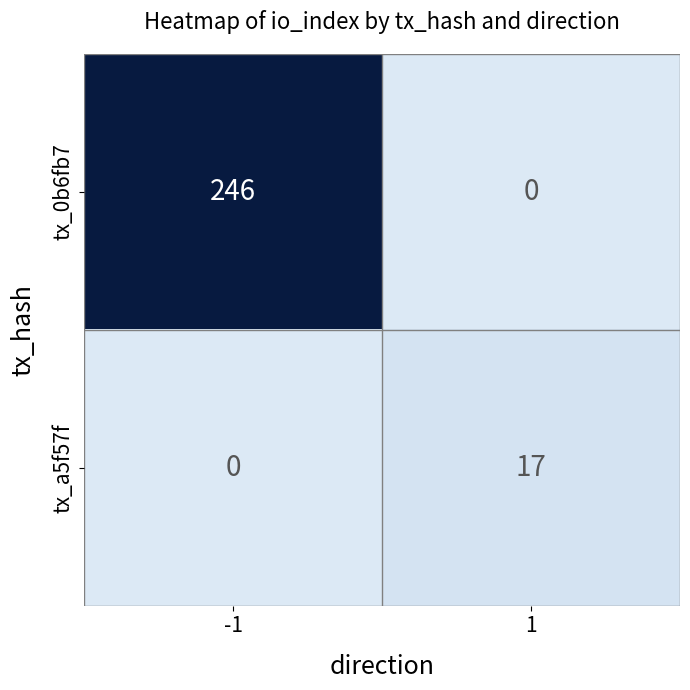

What is the difference between the tx_0b6fb7 values at 1 and -1?

246